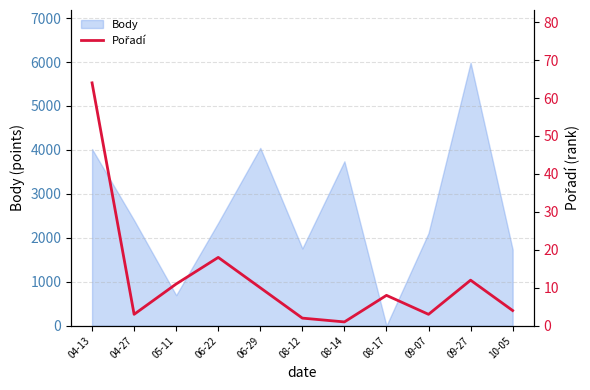

The value of Body at 05-11 is 694. True or false?

True